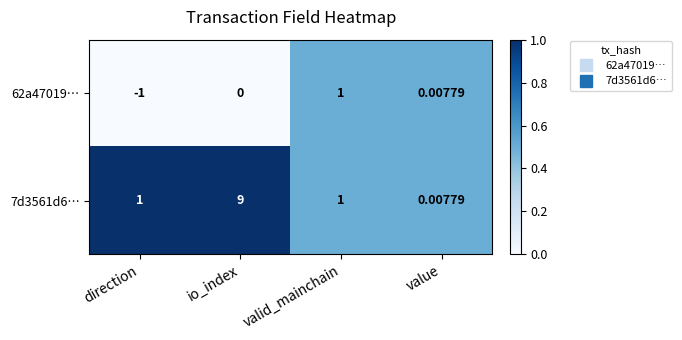

List the labels in order of 62a47019… value, smallest first.

direction, io_index, value, valid_mainchain